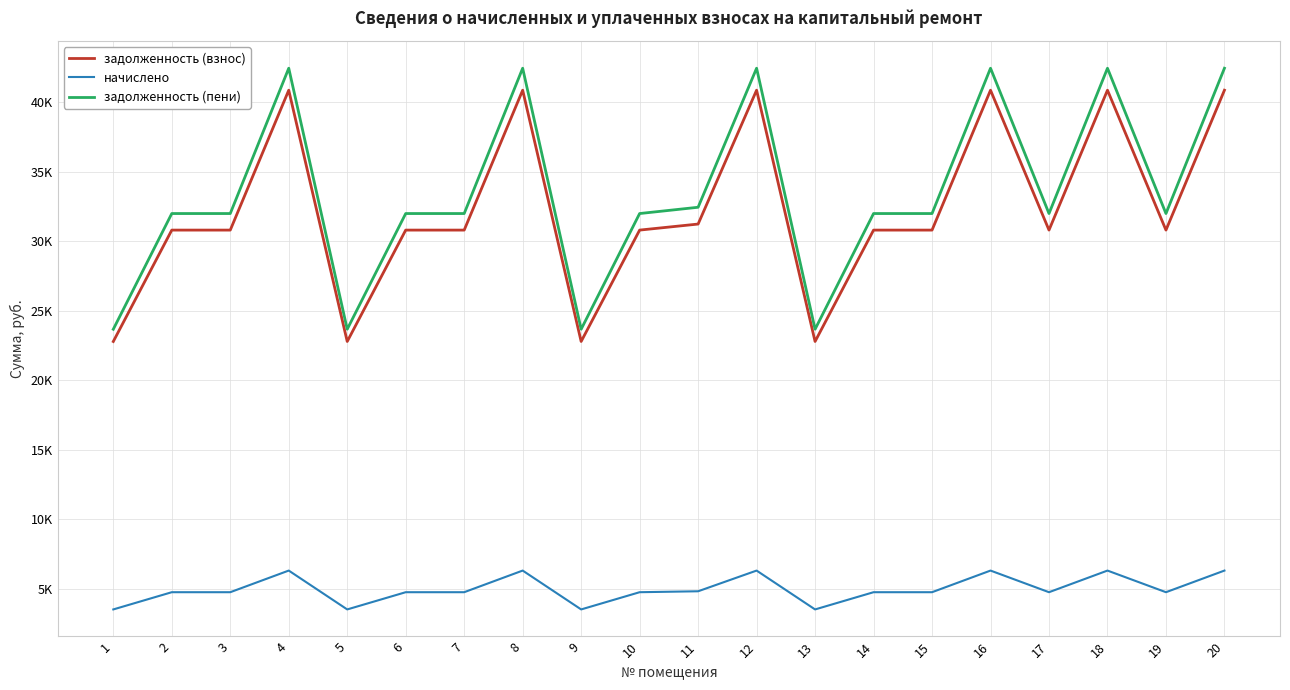

Does the chart display data point markers on the line(s)?

No